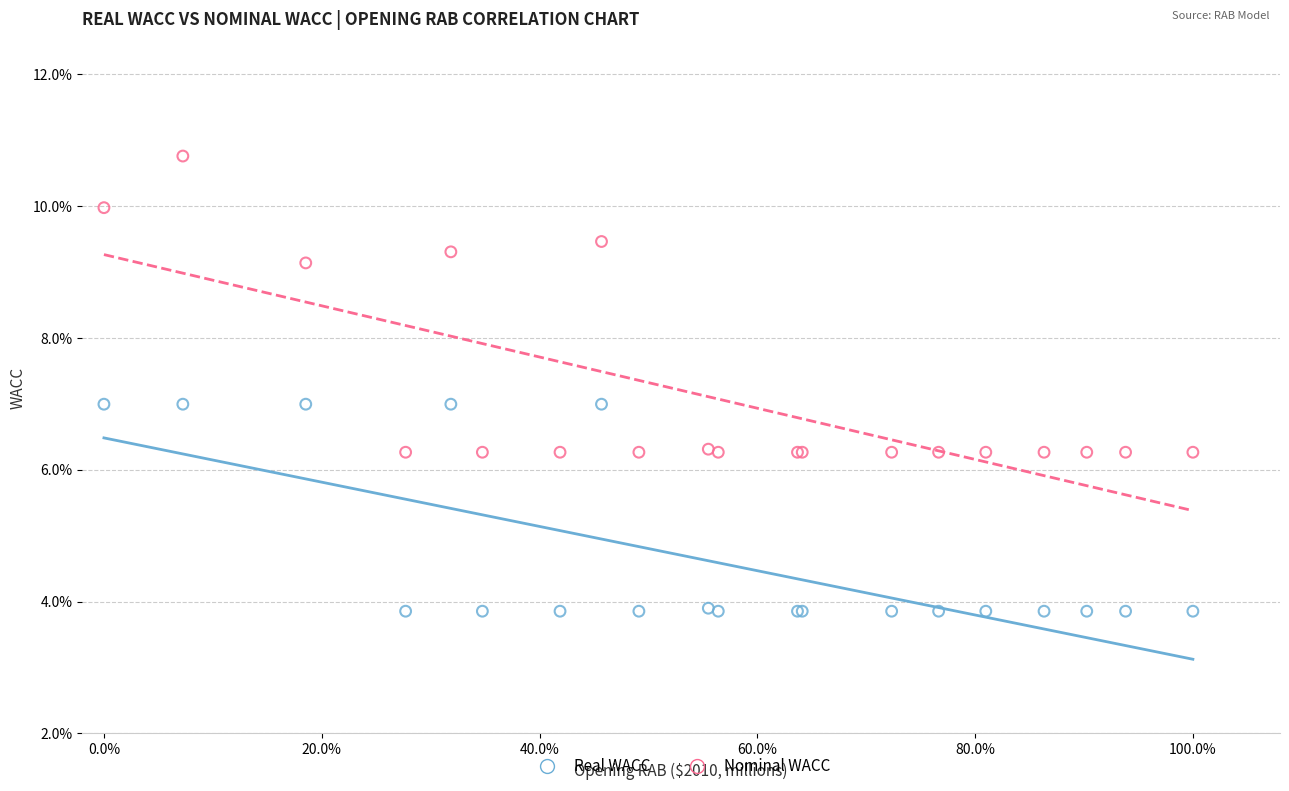

What are all the series names shown in the legend?

Real WACC, Nominal WACC